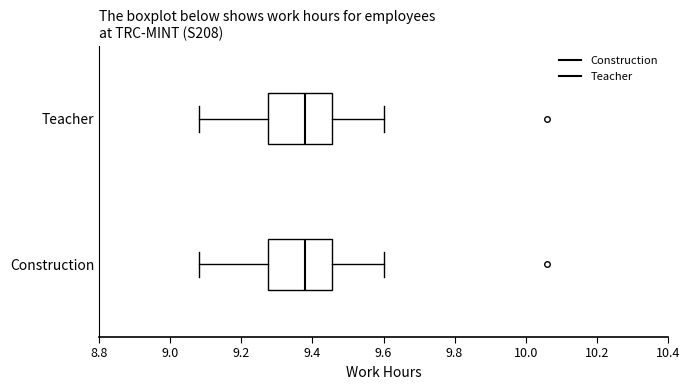

Where is the right edge of the box for Teacher on the x-axis? The values are not printed on the chart, so give them approximately, as read against the axis.

9.46